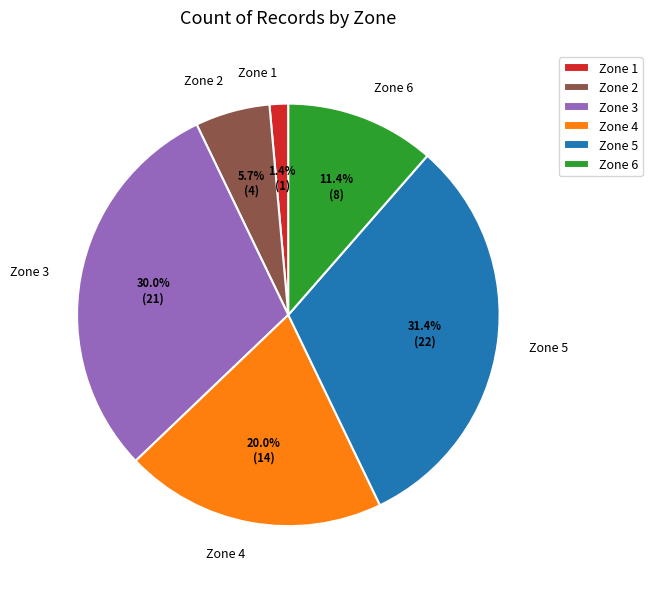

Count the number of slices in the pie.

6